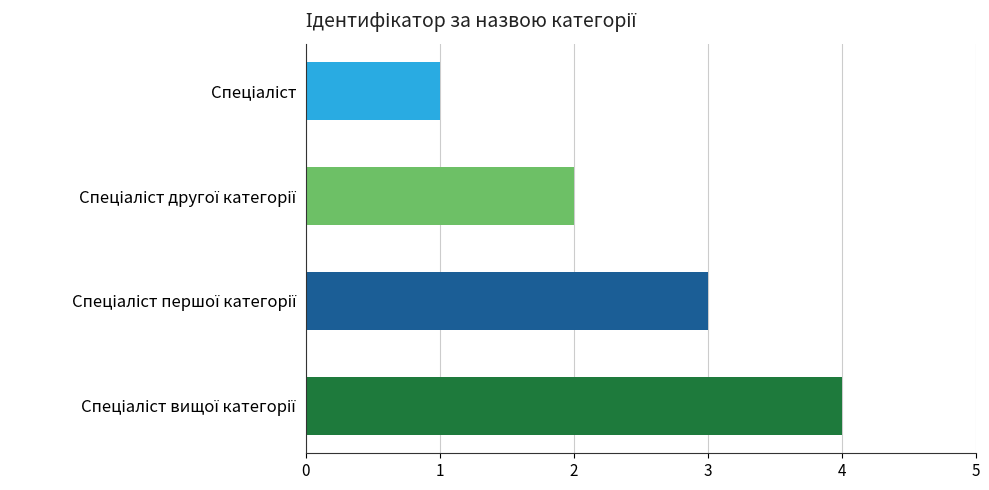

What is the sum of all values?

10